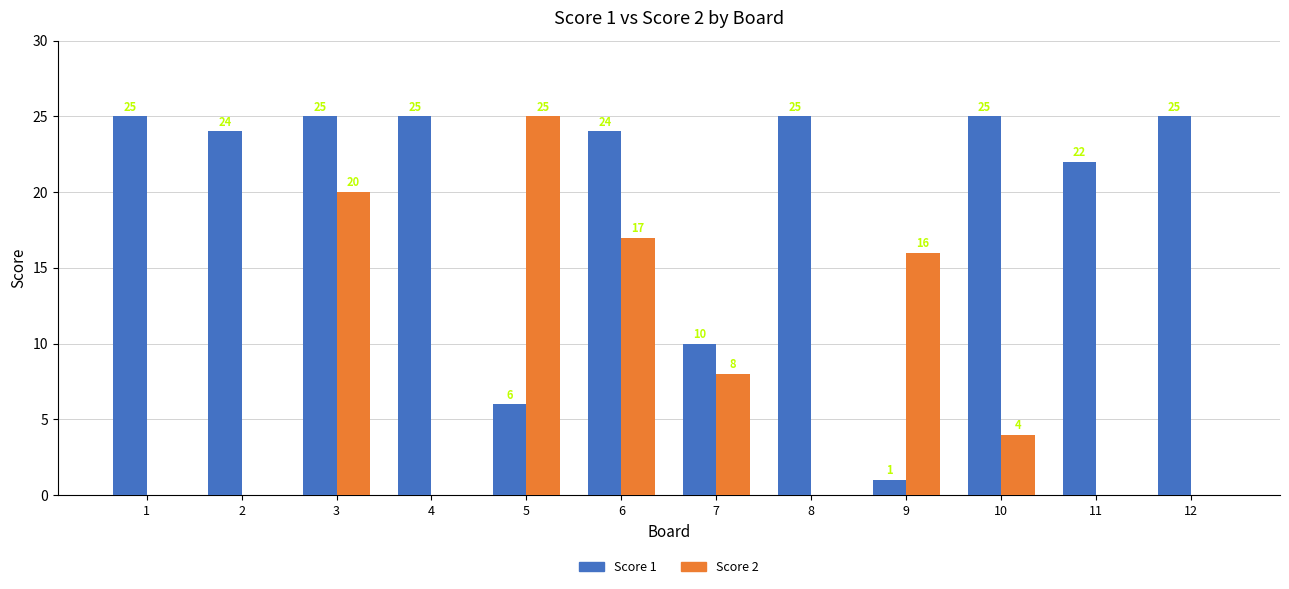

Which series has the largest total across all categories?

Score 1